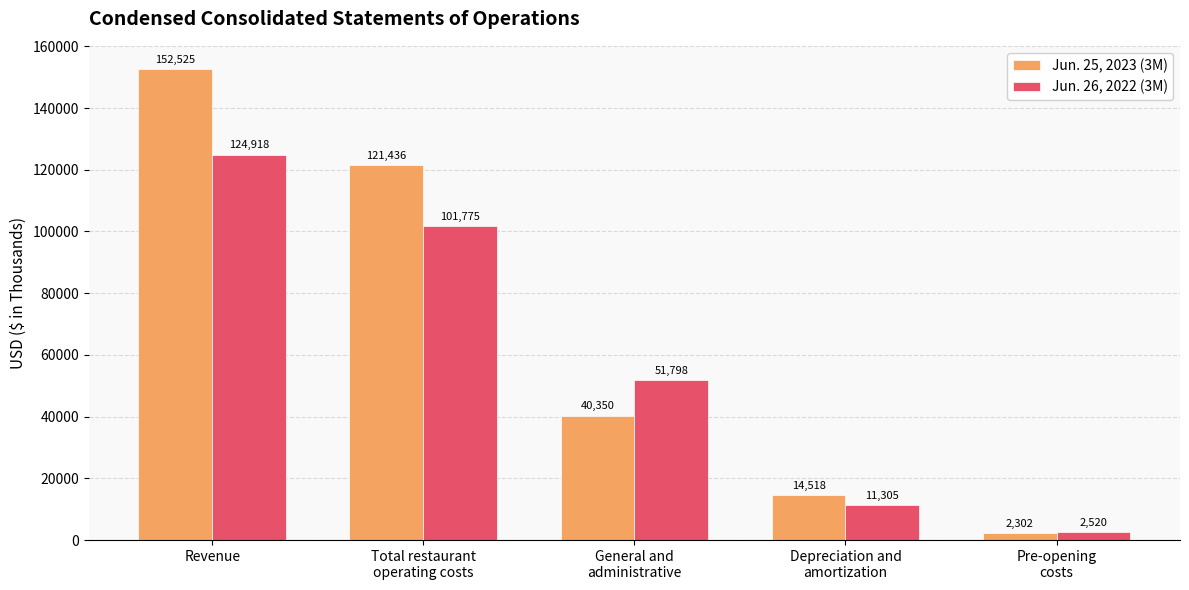

Reading left to right, extract all data points from this chart.

Jun. 25, 2023 (3M): Revenue=152525	Total restaurant
operating costs=121436	General and
administrative=40350	Depreciation and
amortization=14518	Pre-opening
costs=2302
Jun. 26, 2022 (3M): Revenue=124918	Total restaurant
operating costs=101775	General and
administrative=51798	Depreciation and
amortization=11305	Pre-opening
costs=2520